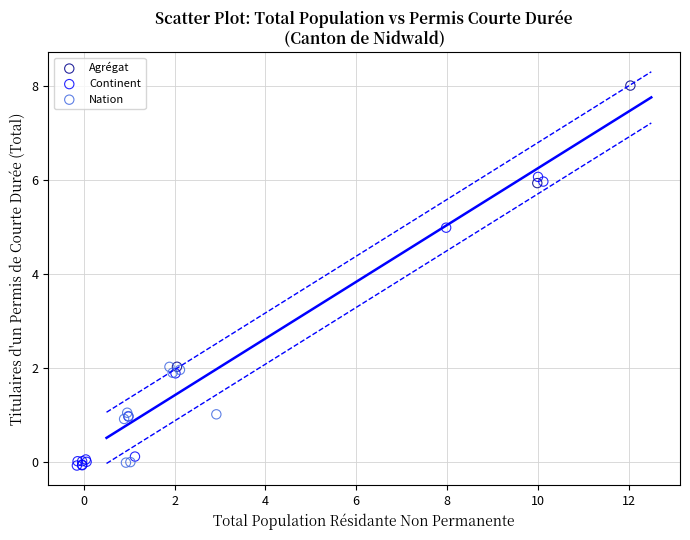

Which series reaches the maximum Y coordinate?

Agrégat